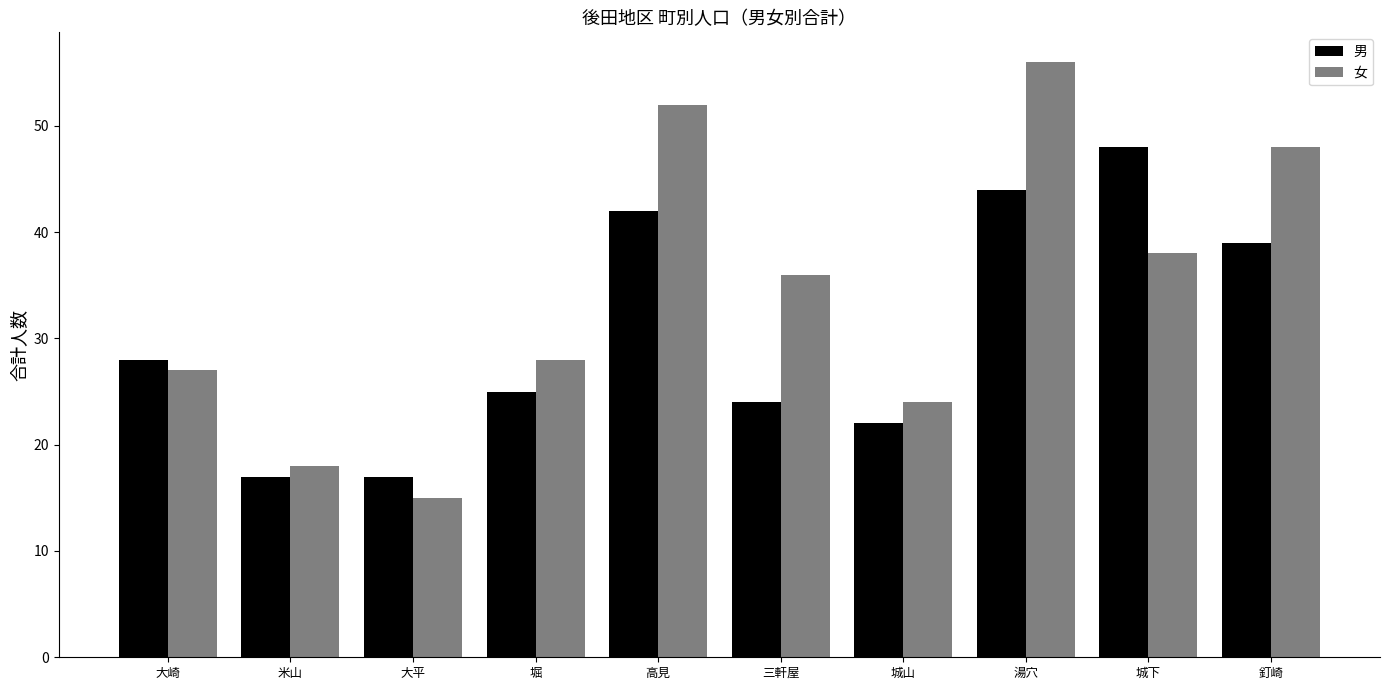

What is the difference between the maximum and second lowest values in the 男 series?

31